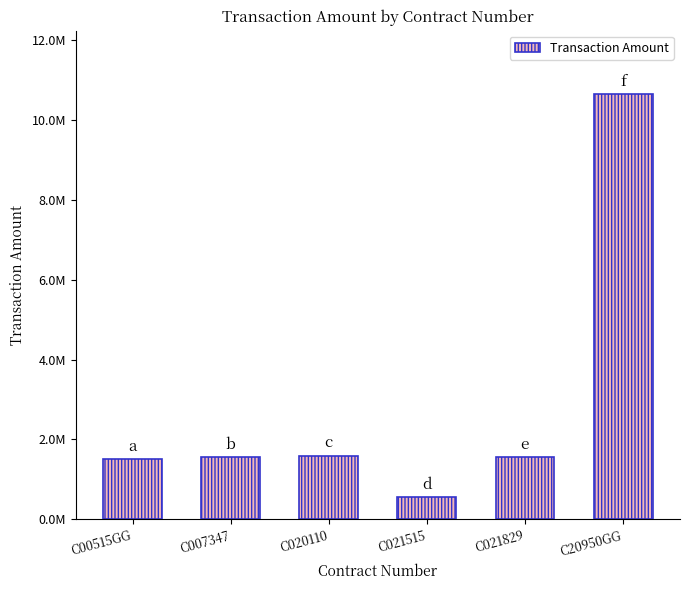

Does the chart contain any negative values?

No